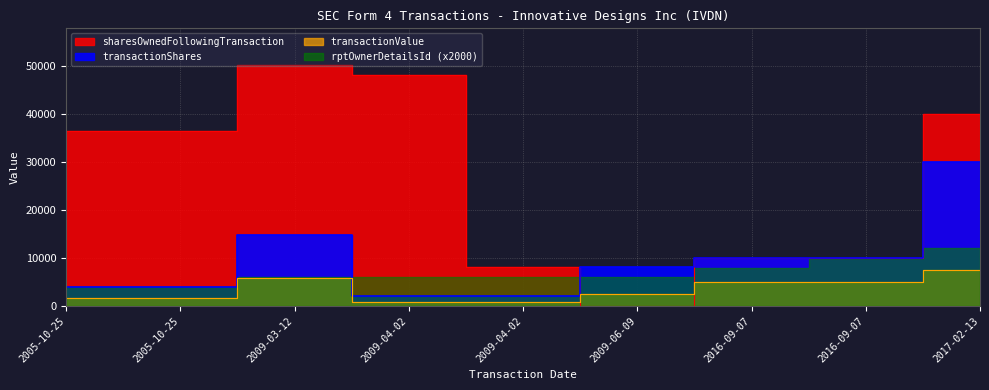

Reading left to right, what are all the values shown in this chart?

sharesOwnedFollowingTransaction: 36500	36500	50207	48107	8107	0	10000	10000	40000
transactionShares: 4000	4000	14793	2100	2100	8107	10000	10000	30000
transactionValue: 1600	1600	5917	840	840	2432	5000	5000	7500